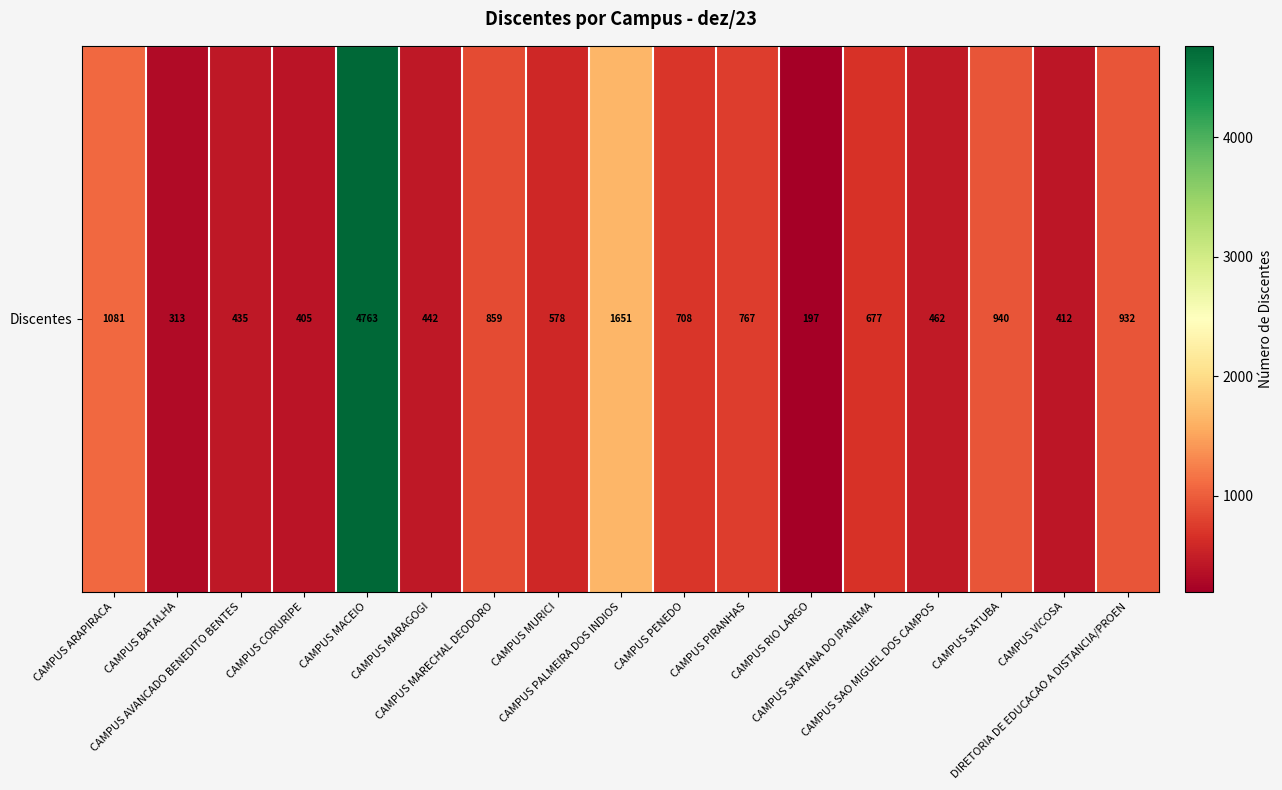

Rank the categories by value from highest to lowest.

CAMPUS MACEIO, CAMPUS PALMEIRA DOS INDIOS, CAMPUS ARAPIRACA, CAMPUS SATUBA, DIRETORIA DE EDUCACAO A DISTANCIA/PROEN, CAMPUS MARECHAL DEODORO, CAMPUS PIRANHAS, CAMPUS PENEDO, CAMPUS SANTANA DO IPANEMA, CAMPUS MURICI, CAMPUS SAO MIGUEL DOS CAMPOS, CAMPUS MARAGOGI, CAMPUS AVANCADO BENEDITO BENTES, CAMPUS VICOSA, CAMPUS CORURIPE, CAMPUS BATALHA, CAMPUS RIO LARGO